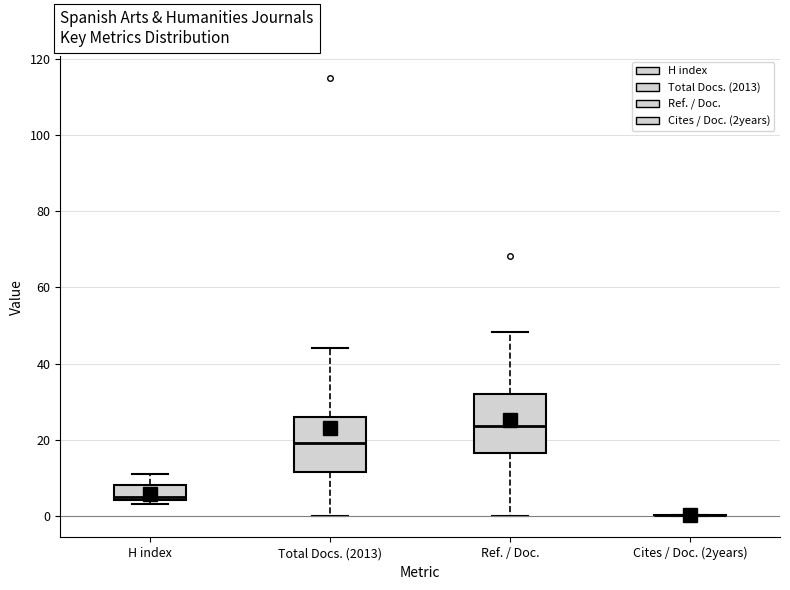

Reading left to right, transcribe this box plot: for each box, give where its median line is, the range the box spans, and where its two whiskers end, as read against the y-axis. The values are not printed on the chart, so give them approximately, as read against the axis.

H index: median 6, box 4 to 8, whiskers 4 (just below the box's lower edge) to 12
Total Docs. (2013): median 20, box 12 to 26, whiskers 0 to 44
Ref. / Doc.: median 24, box 16 to 32, whiskers 0 to 48
Cites / Doc. (2years): box collapsed to a line at 0, whiskers 0 to 0